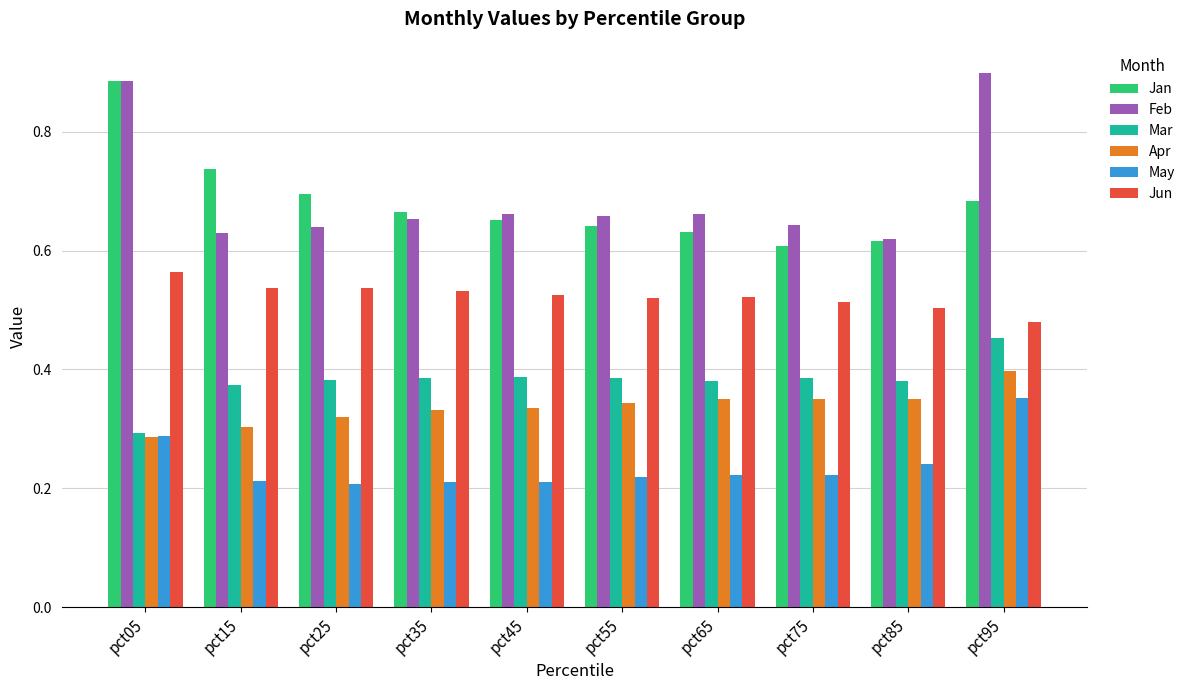

What is the sum of all Apr values?

3.4